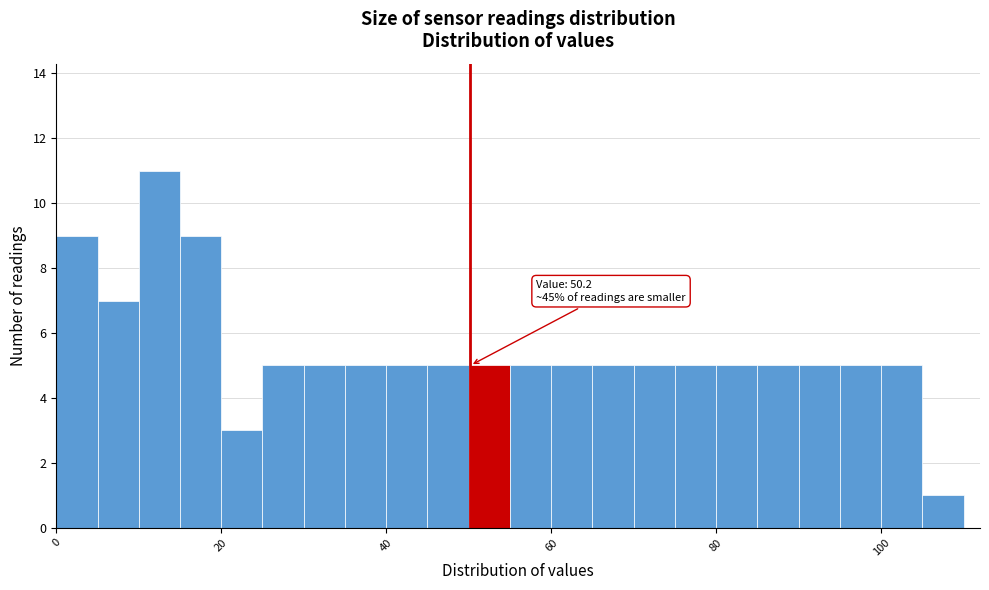

Around what value on the x-axis is the tallest bar? Give the approximate position of its centre, as read against the axis.

12